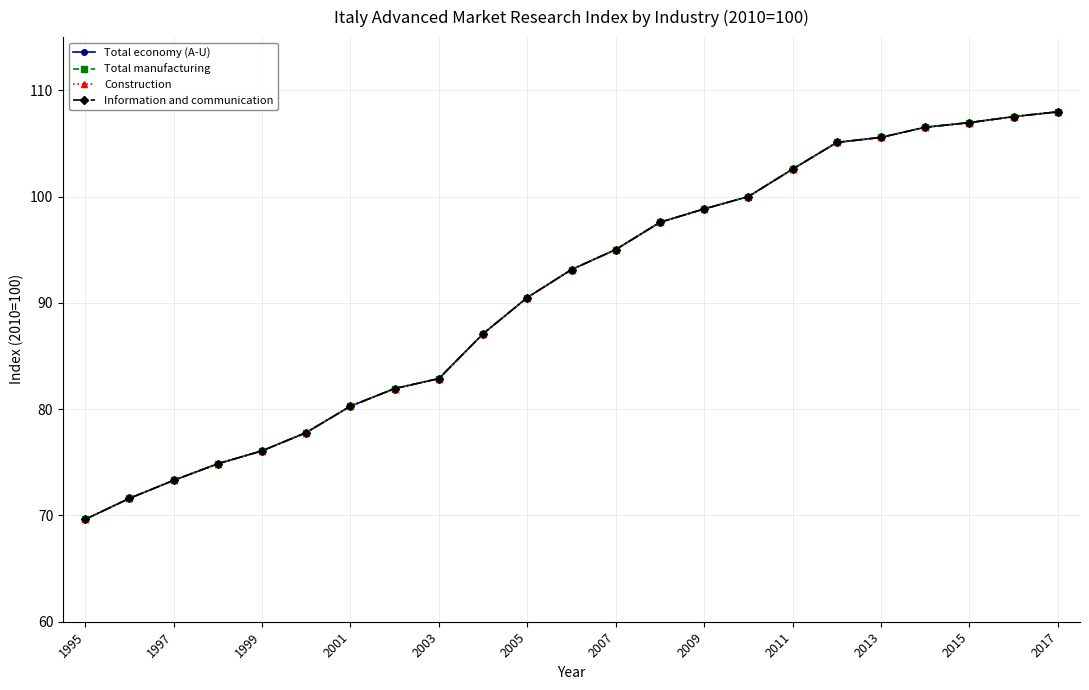

Is this an area chart (filled region under the line)?

No